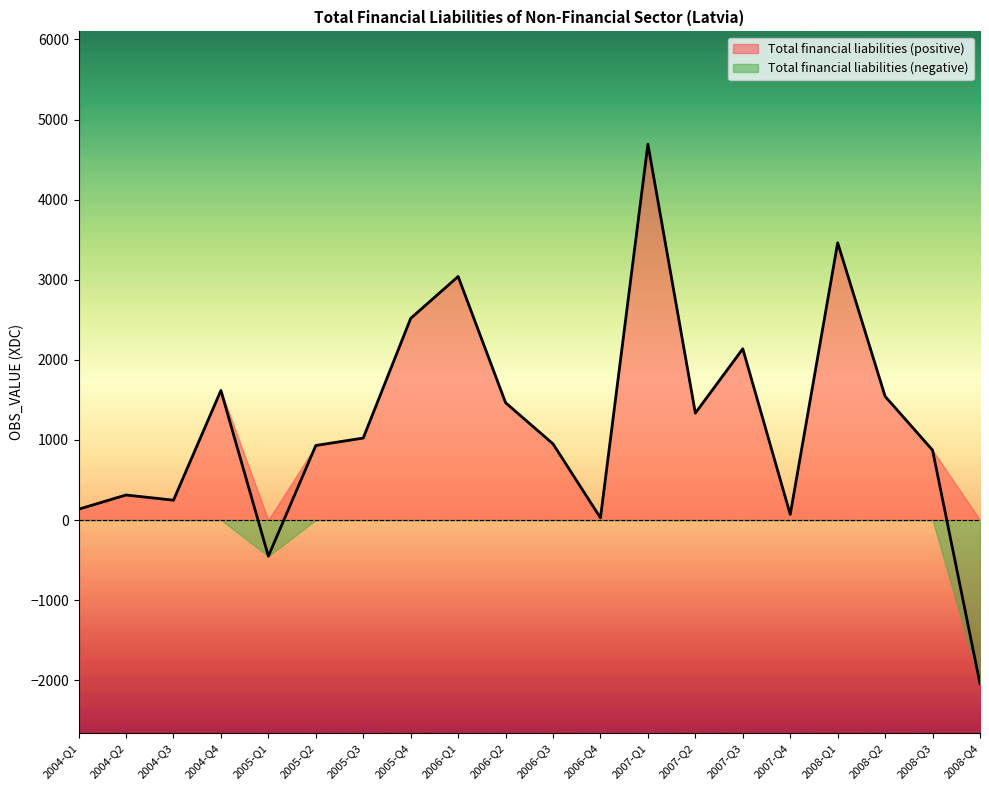

What is the label of the 18th point from the left?

2008-Q2